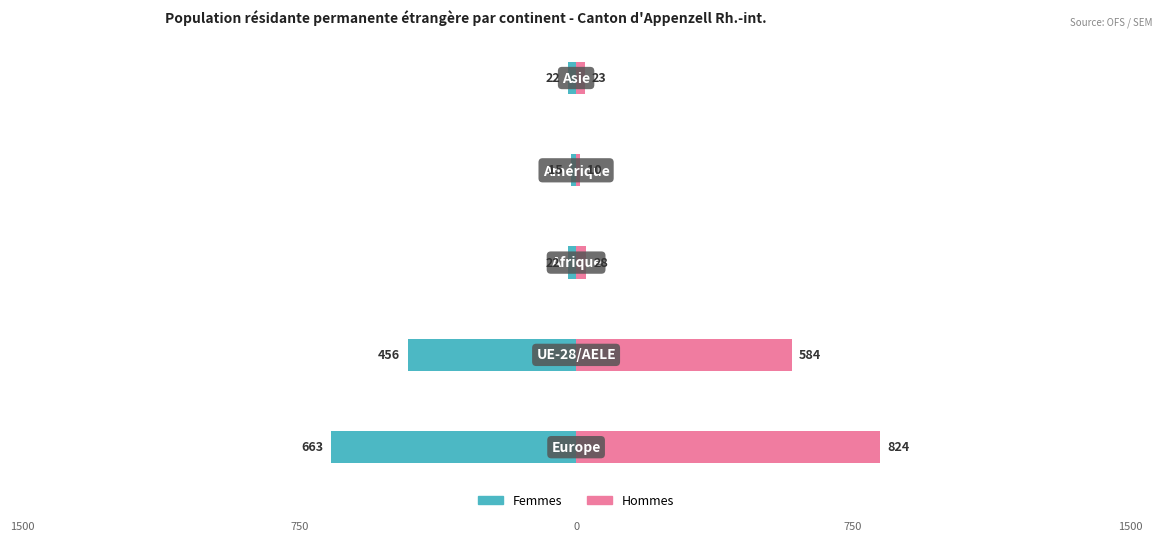

Is it true that Hommes equals 33 at 4?

False